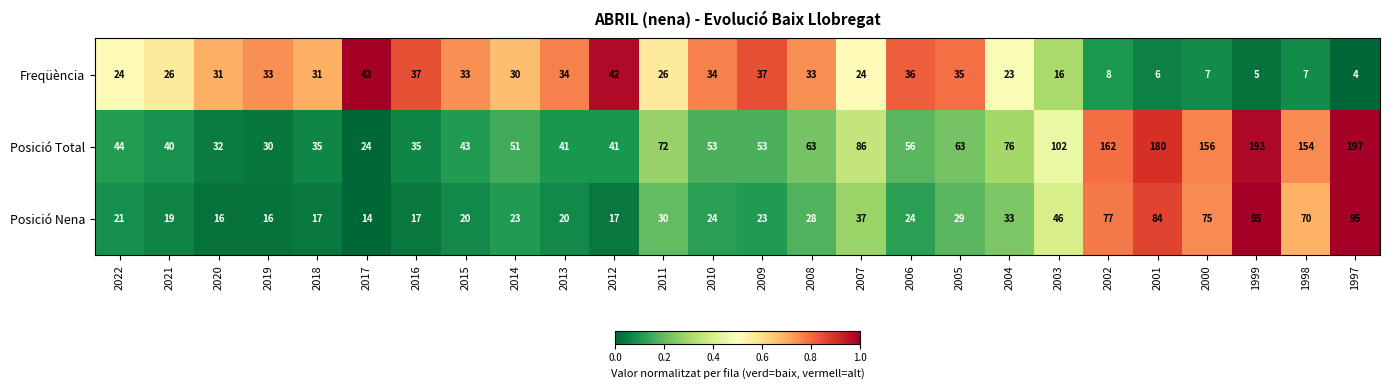

What is the average value of the Posició Nena series?

37